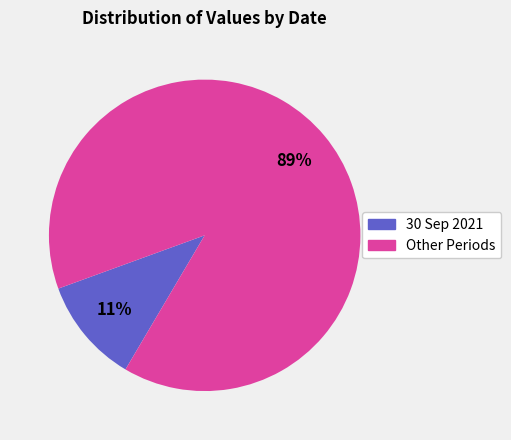

Is there any slice that represents more than half of the pie?

Yes